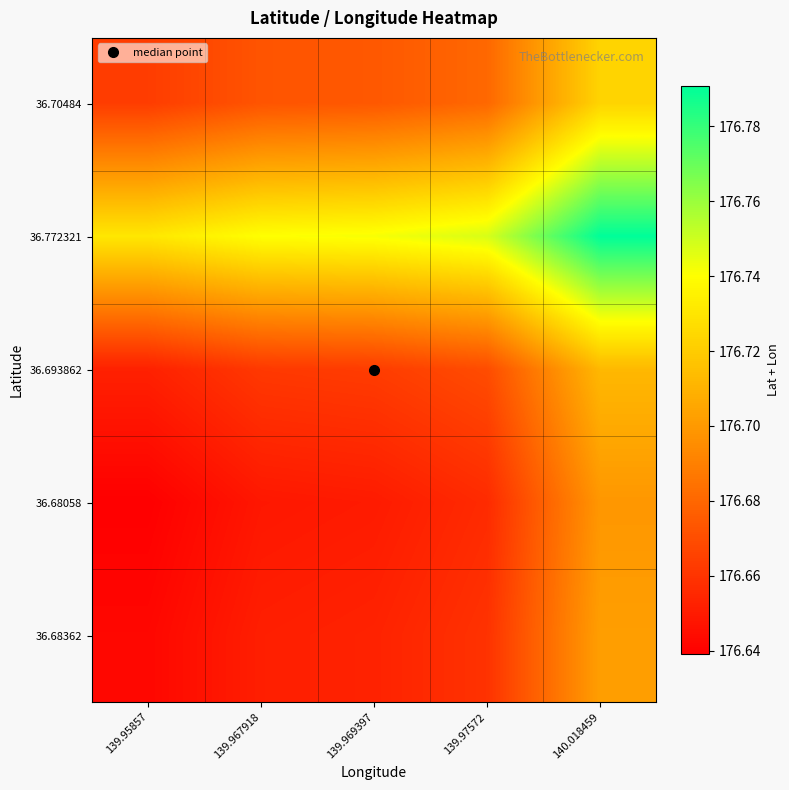

How many categories are shown in the chart?

5